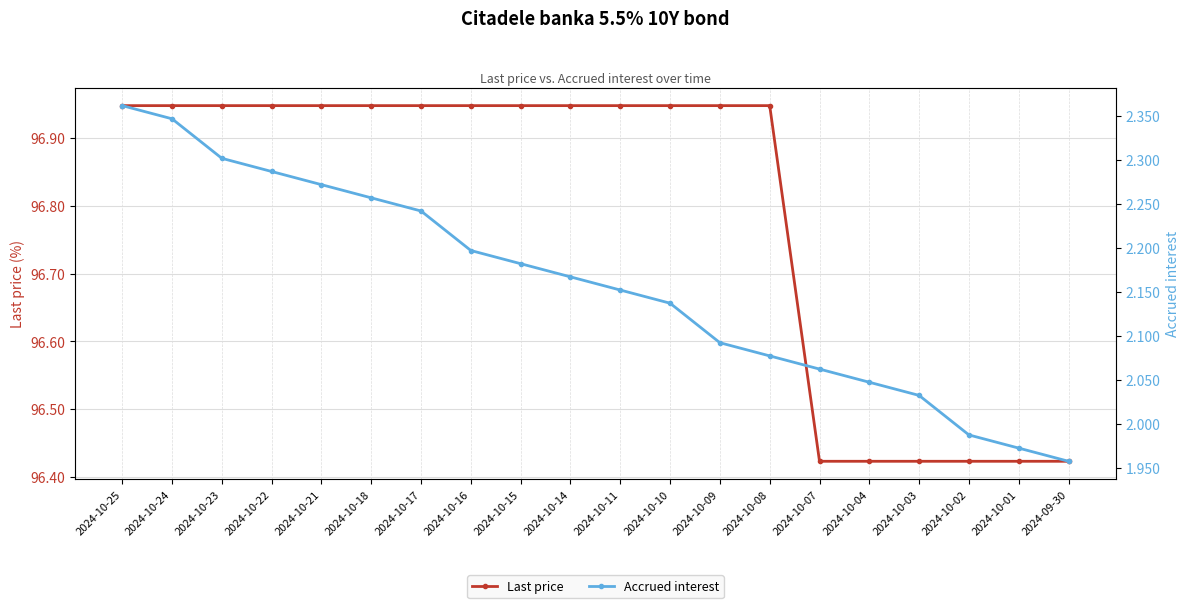

What position from the left is 2024-10-21?

5